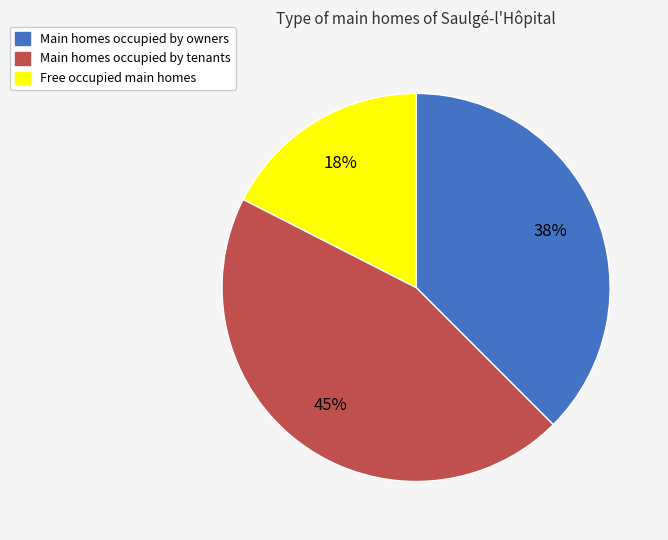

Is there a majority slice in this chart?

No